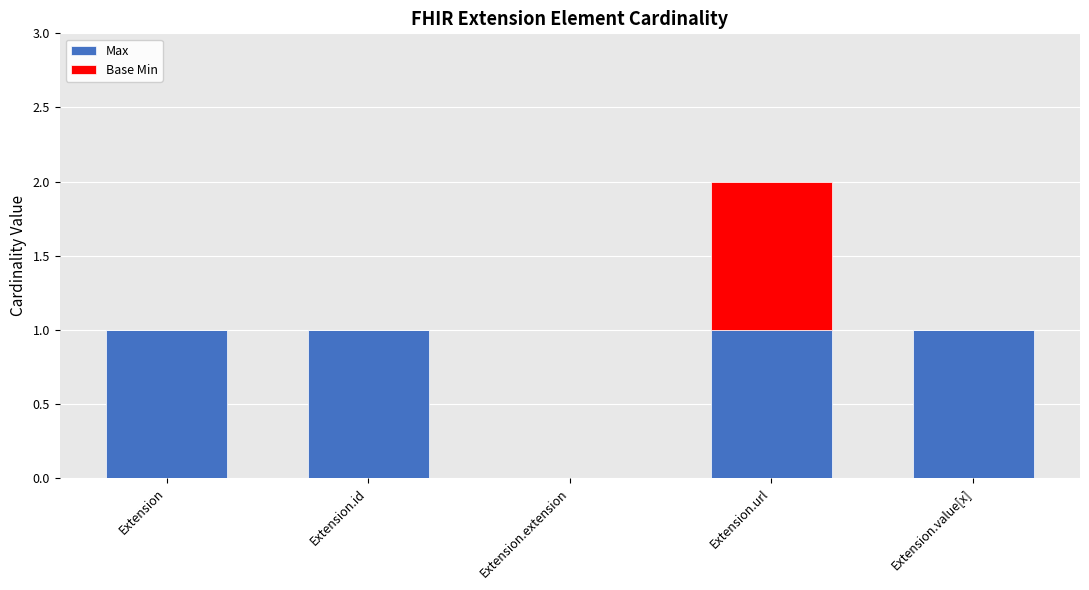

At which category is the sum across all series the highest?

Extension.url